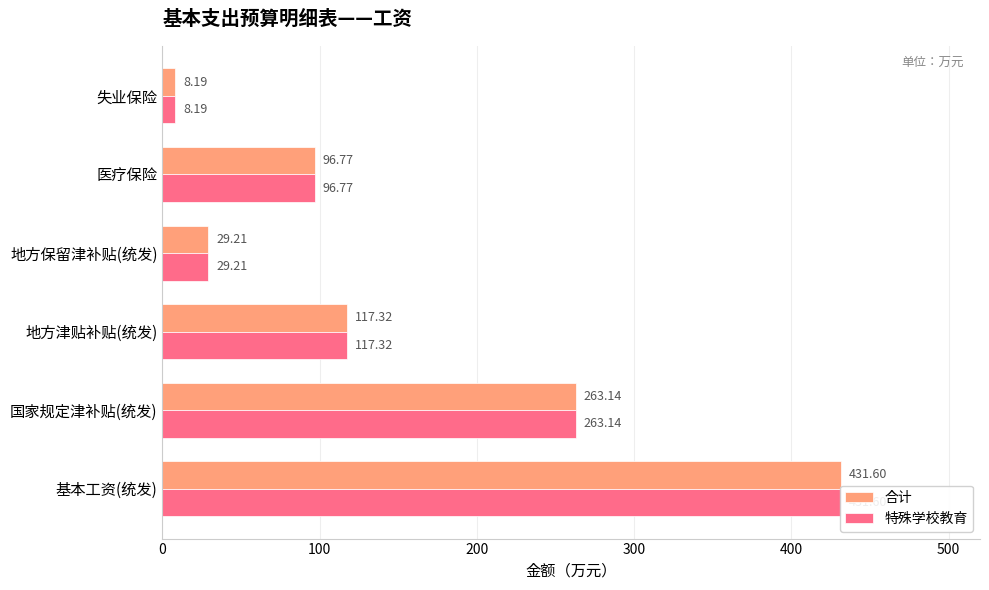

How many values in the 合计 series are below 117?

3